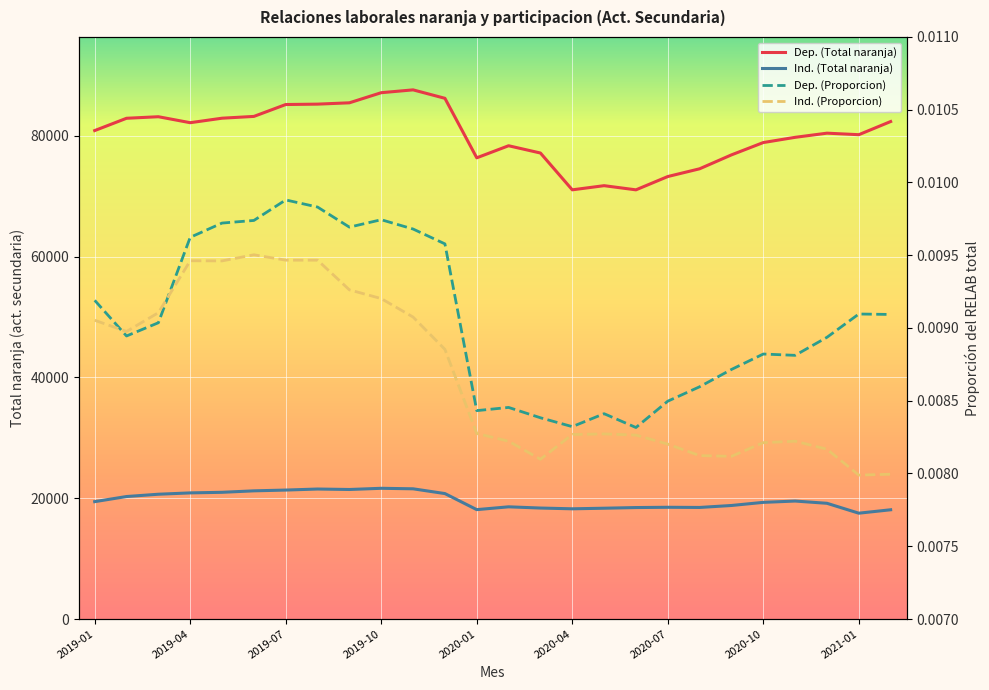

In Ind. (Proporcion), how many points are higher than both neighbors (excluding endpoints)?

4